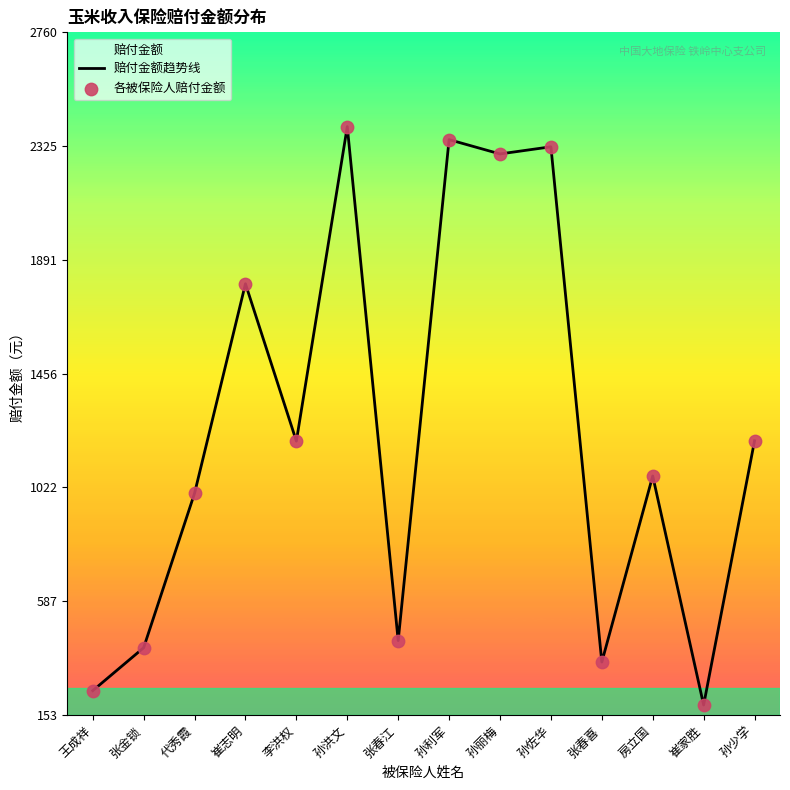

Which series contains the highest Y value?

赔付金额趋势线